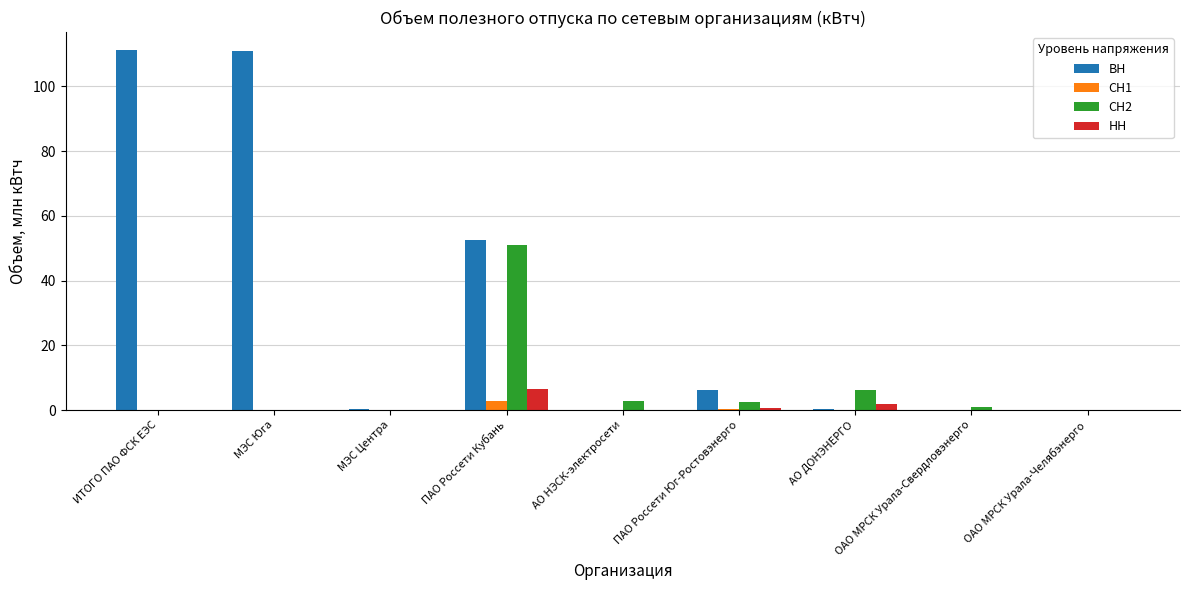

What is the greatest value displayed?

111.2